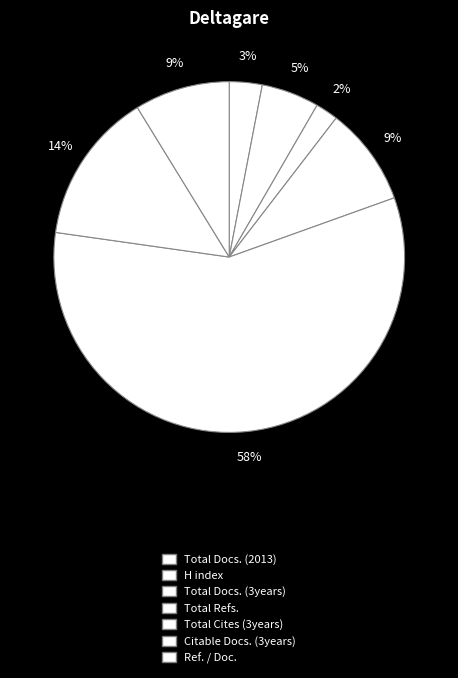

How much of the chart is everything except Total Refs.?

90.9%